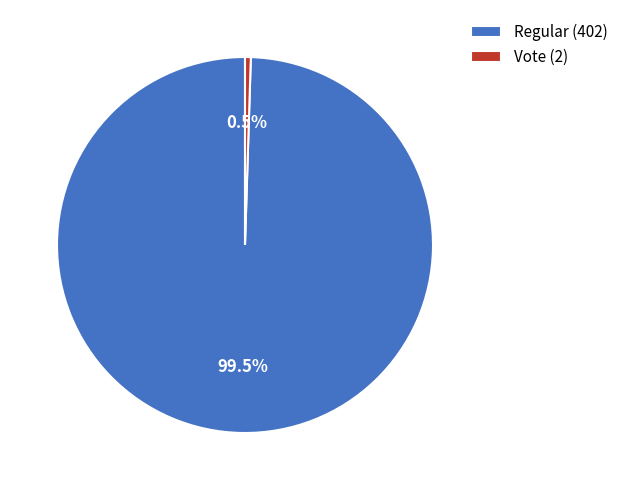

Which has a higher value, Regular (402) or Vote (2)?

Regular (402)